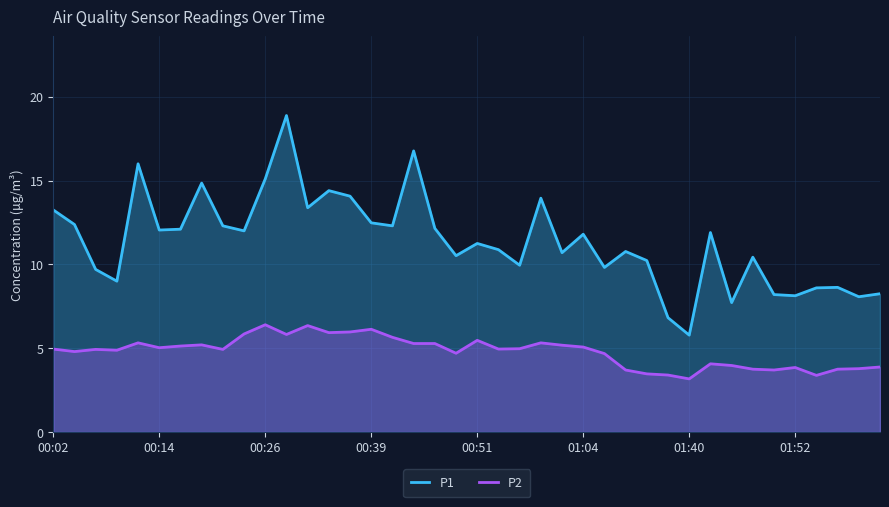

How many data points in P2 are less than 4?

12